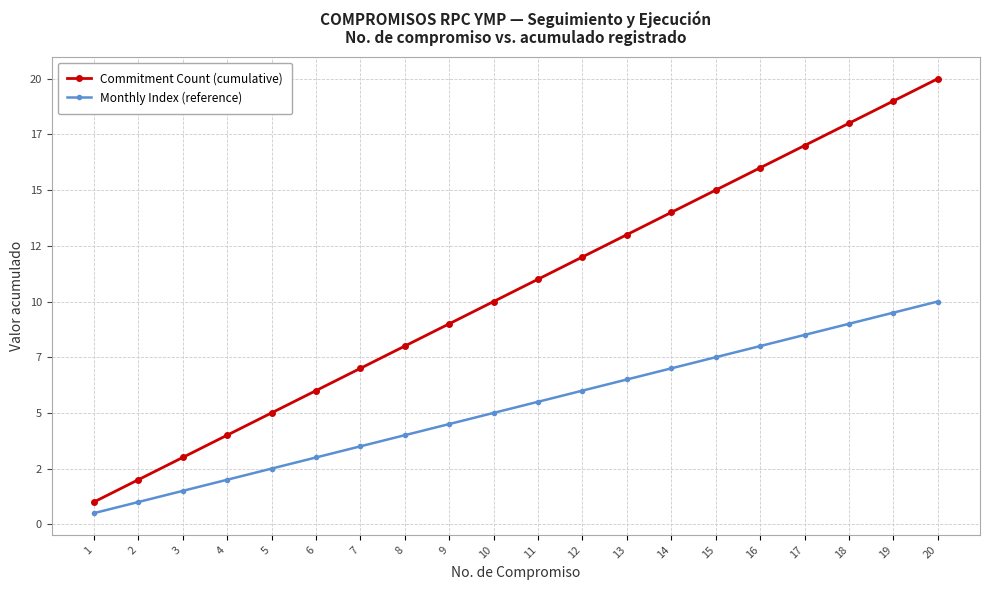

True or false: Commitment Count (cumulative) and Monthly Index (reference) cross at least once.

False